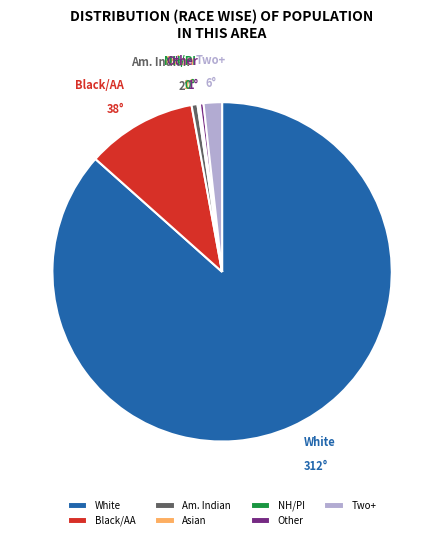

What is the largest slice in the pie chart?

White